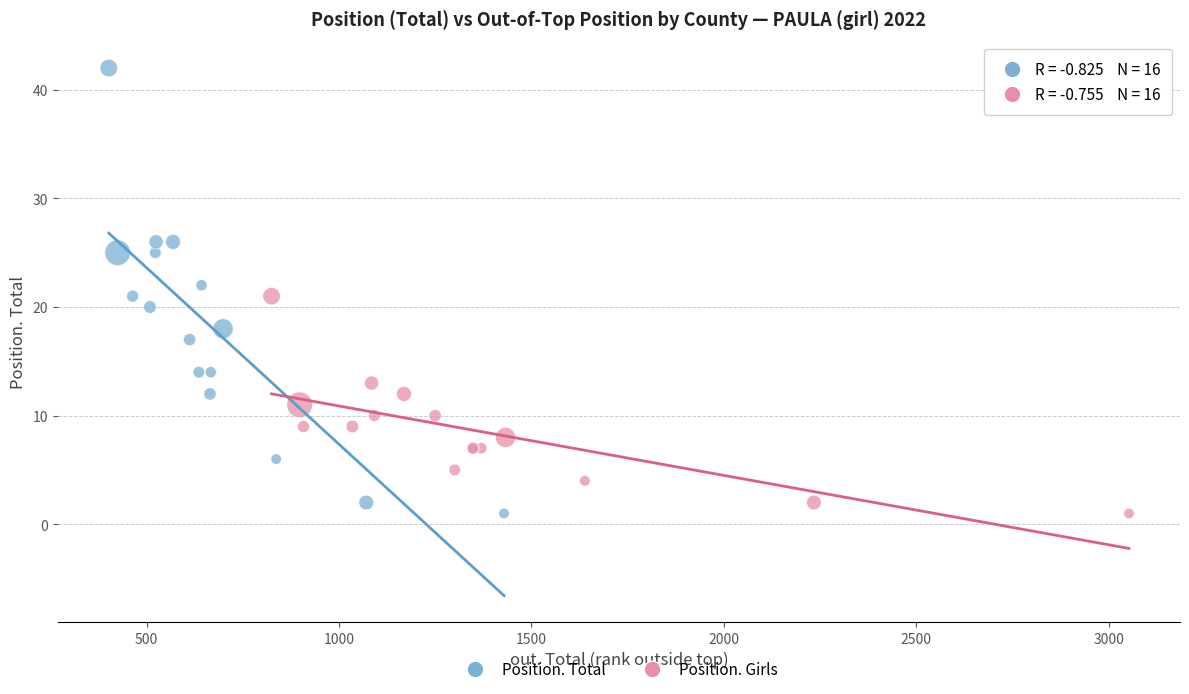

What are all the series names shown in the legend?

Position. Total, Position. Girls